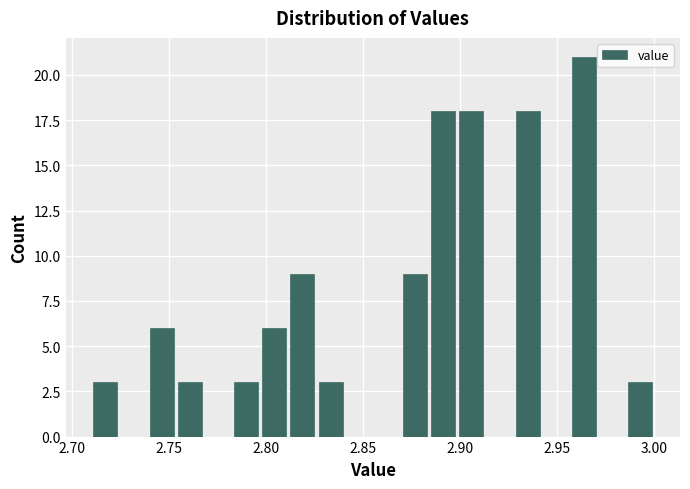

Around what value on the x-axis is the tallest bar? Give the approximate position of its centre, as read against the axis.

2.965